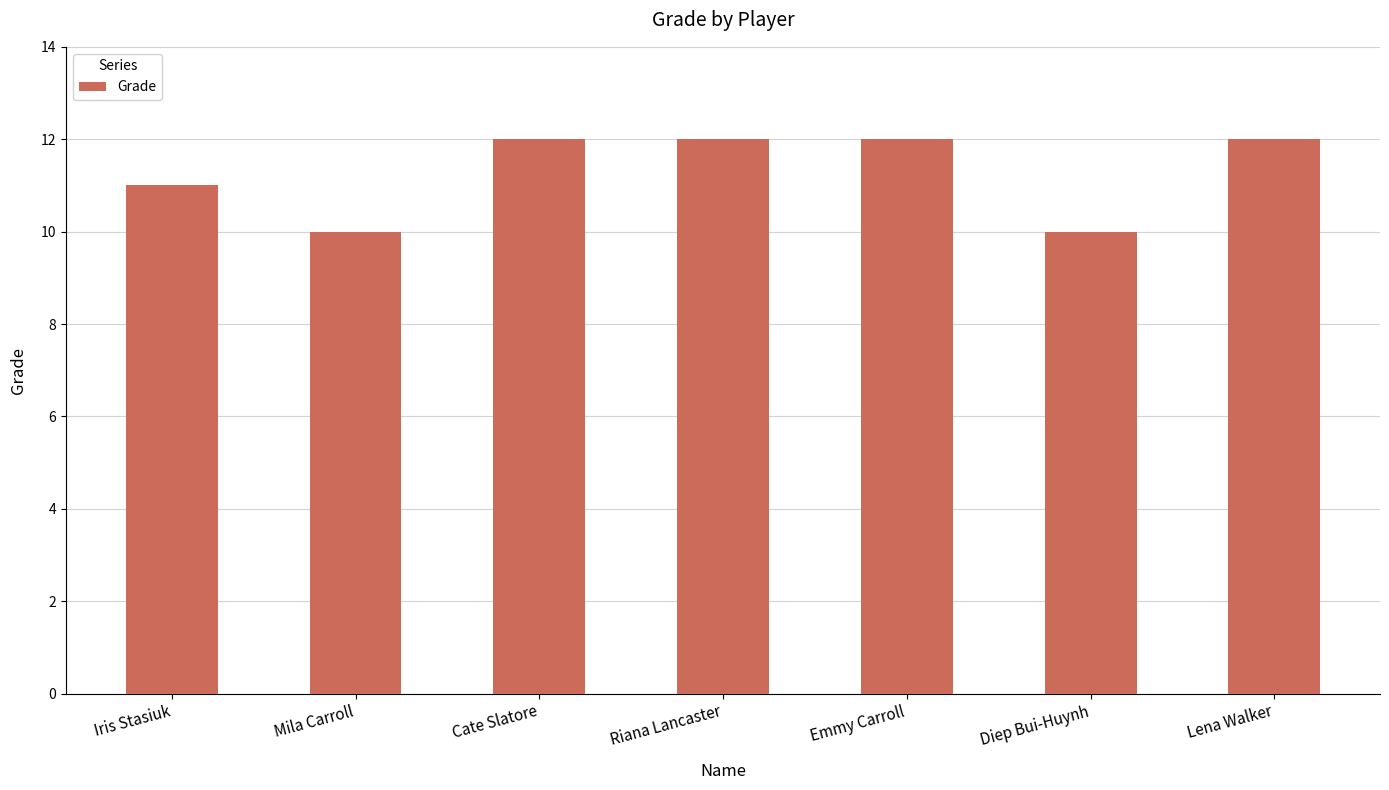

Reading left to right, what are all the values shown in this chart?

11	10	12	12	12	10	12